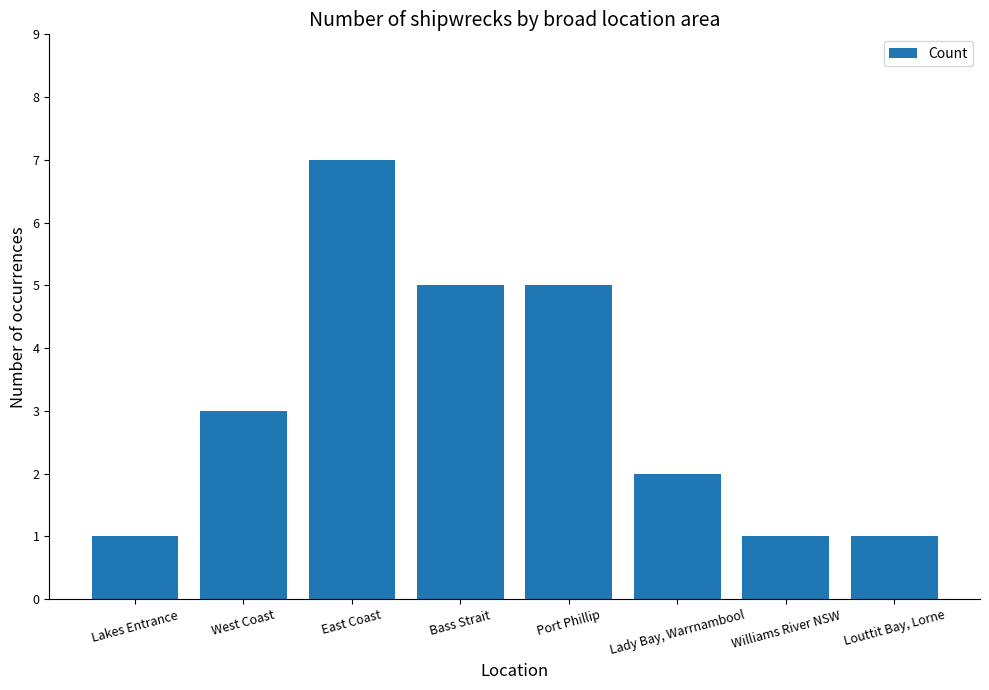

Reading left to right, transcribe all the data shown in this chart.

1	3	7	5	5	2	1	1